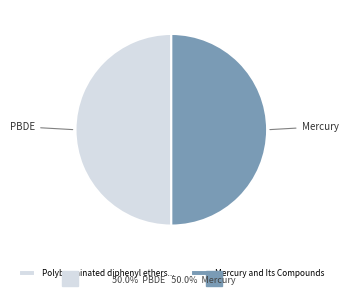

The Polybrominated diphenyl ethers... slice represents 50% of the pie. True or false?

True